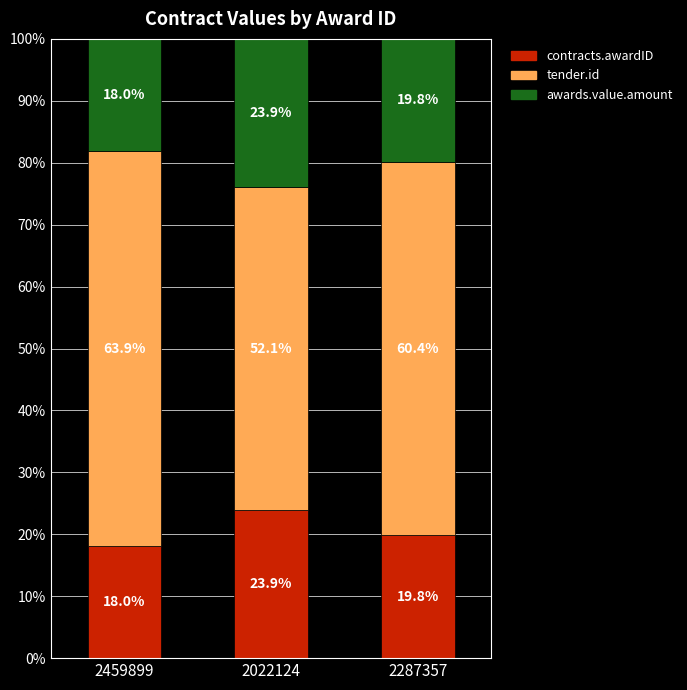

Reading left to right, what are the values for contracts.awardID?

18.0	23.9	19.8